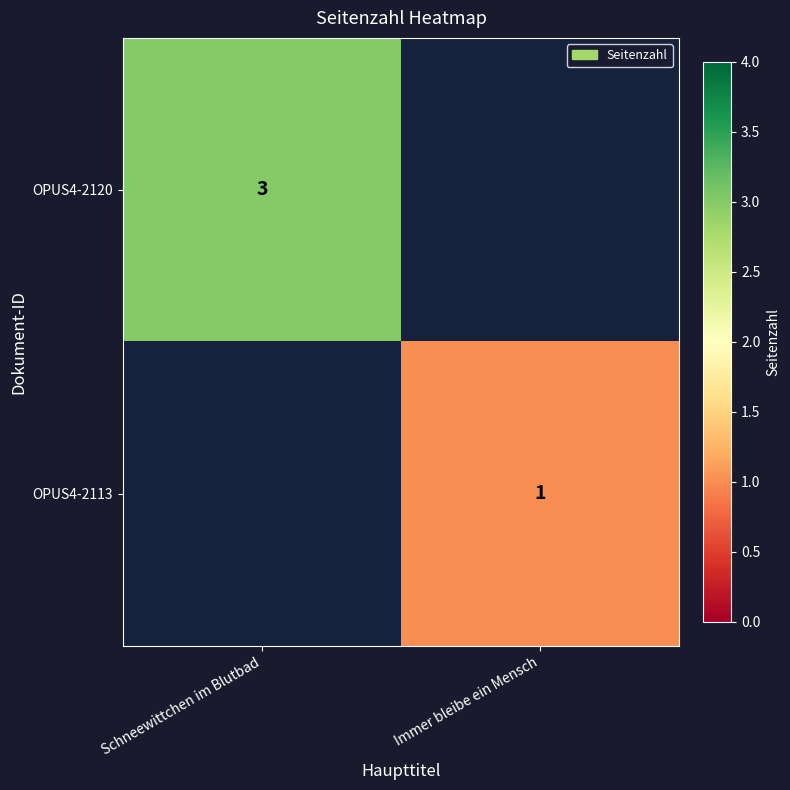

Is the value of OPUS4-2120 at Schneewittchen im Blutbad greater than the value of OPUS4-2113 at Immer bleibe ein Mensch?

Yes